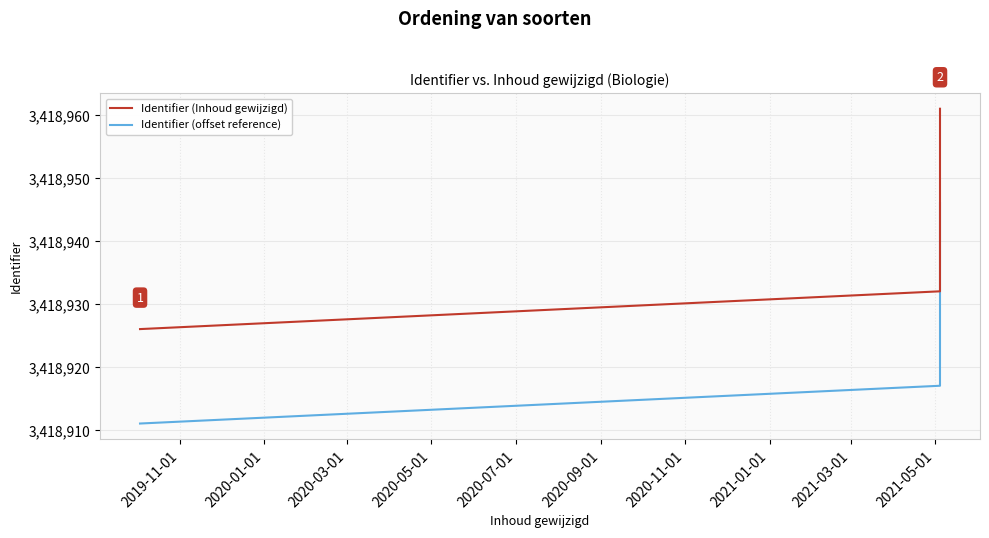

Which series has the largest total across all categories?

Identifier (Inhoud gewijzigd)